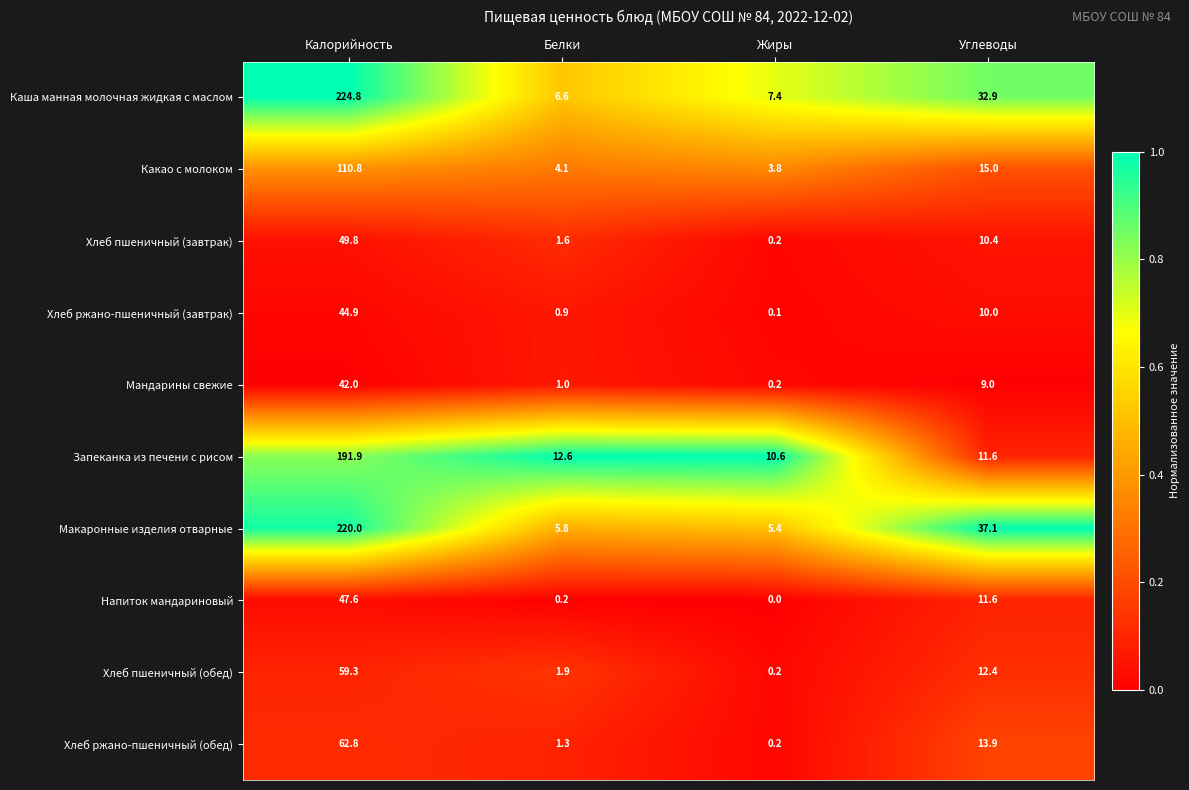

Which category has the highest value across all series?

Калорийность